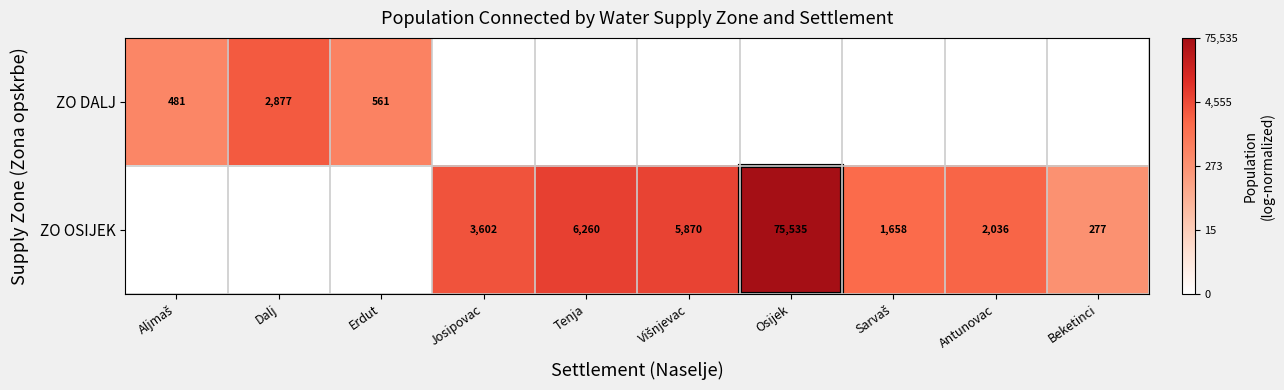

The ZO OSIJEK series shows 277 at Beketinci. True or false?

True